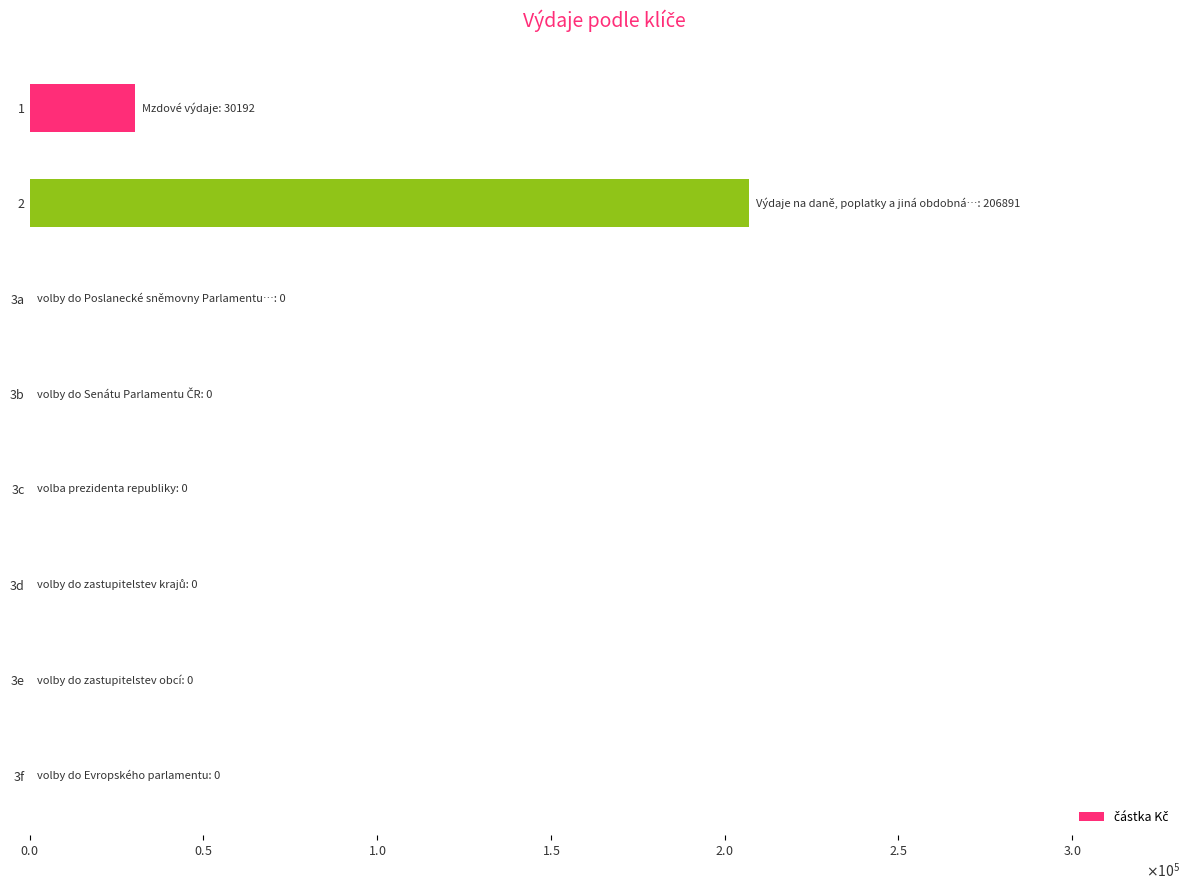

Are the bars horizontal?

Yes